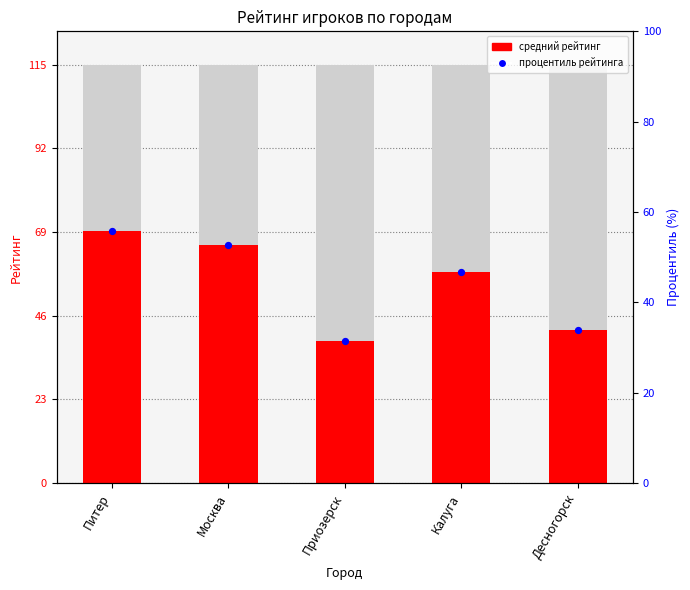

Which series has the largest Y range (max minus min)?

средний рейтинг